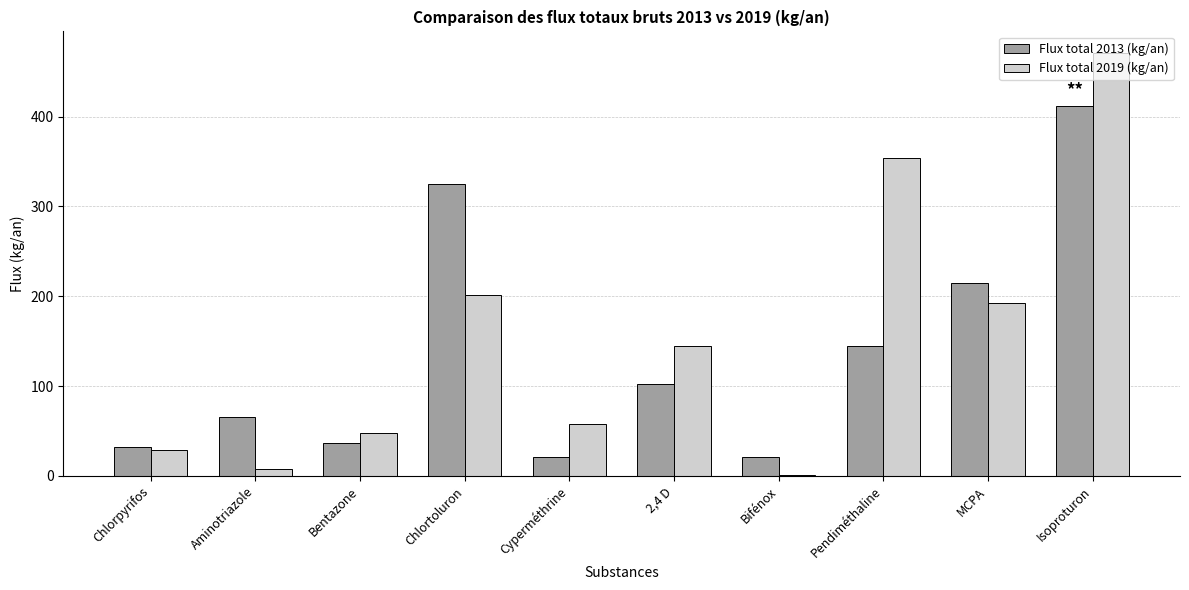

Between Chlorpyrifos and Chlortoluron, which series saw the biggest shift?

Flux total 2013 (kg/an)